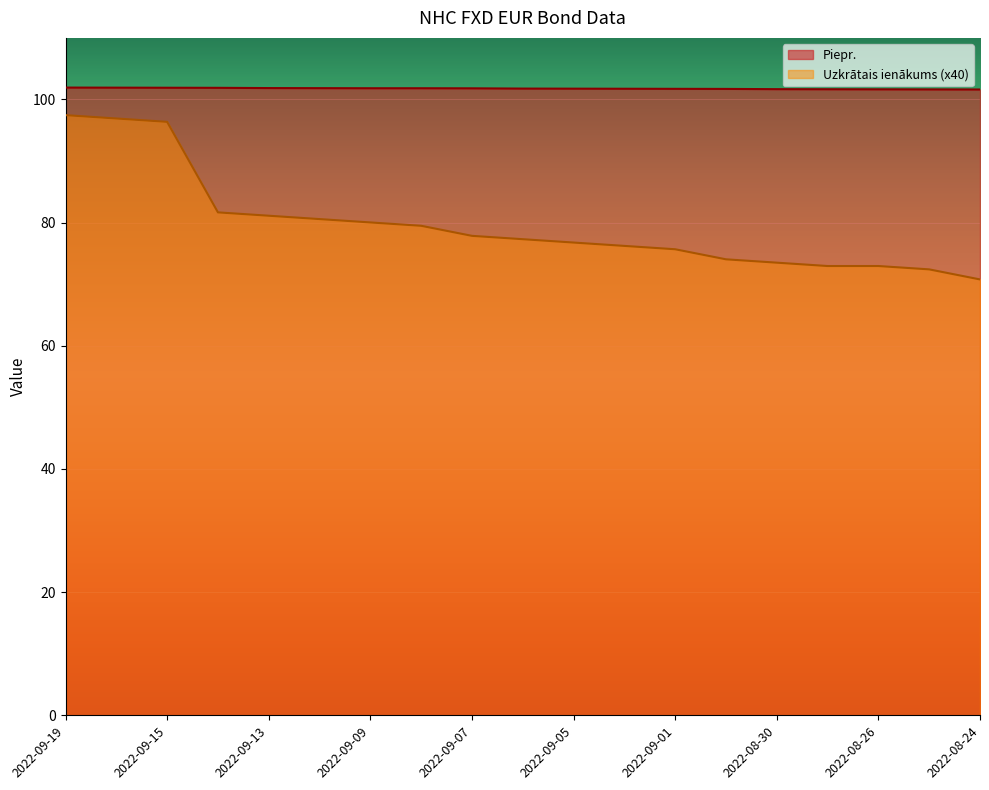

Which series has the largest total across all categories?

Piepr.